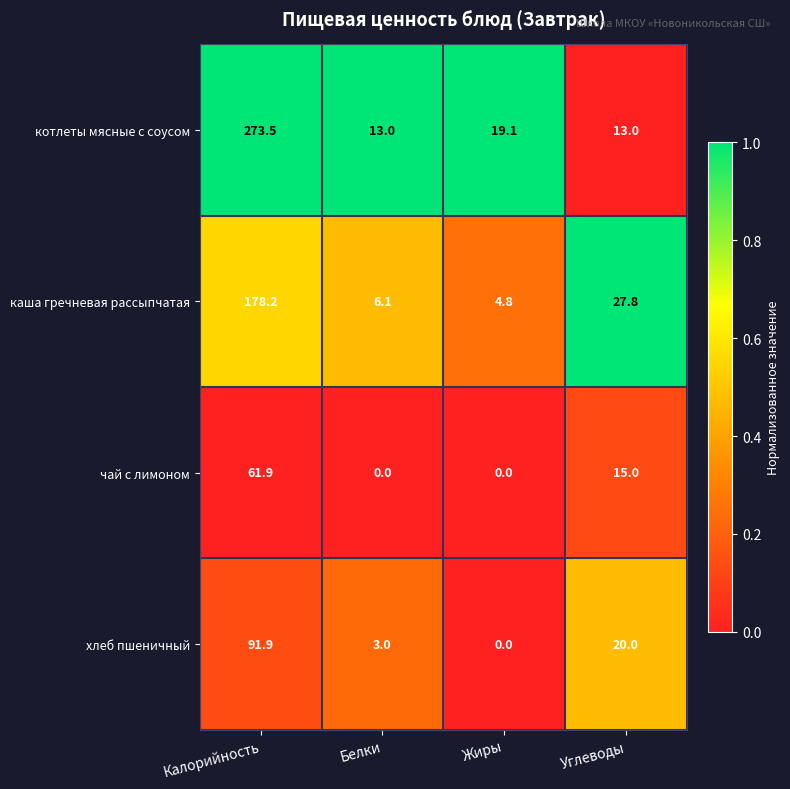

The хлеб пшеничный series shows 0.0 at Жиры. True or false?

True